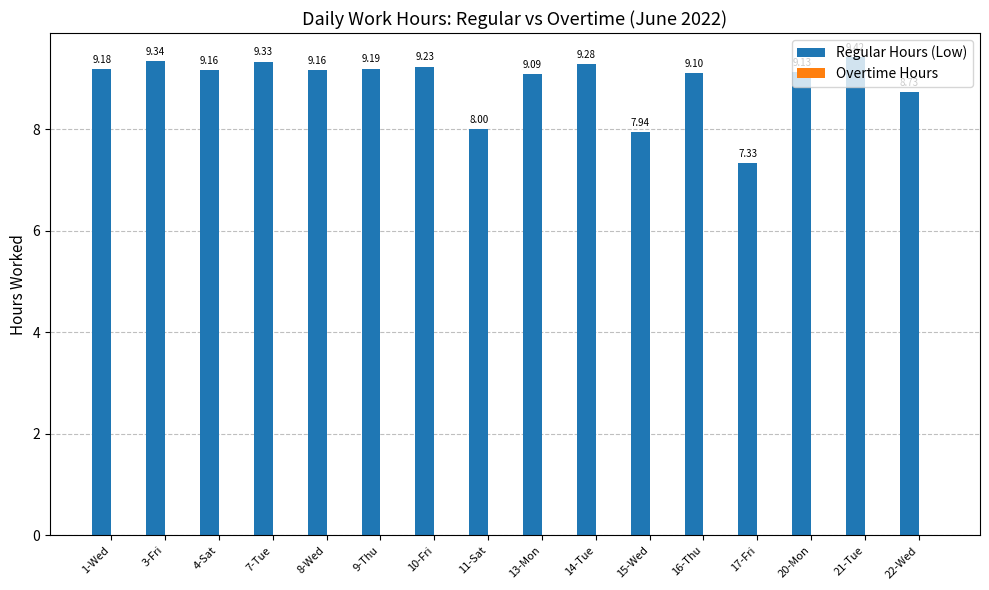

What is the average value?

8.9